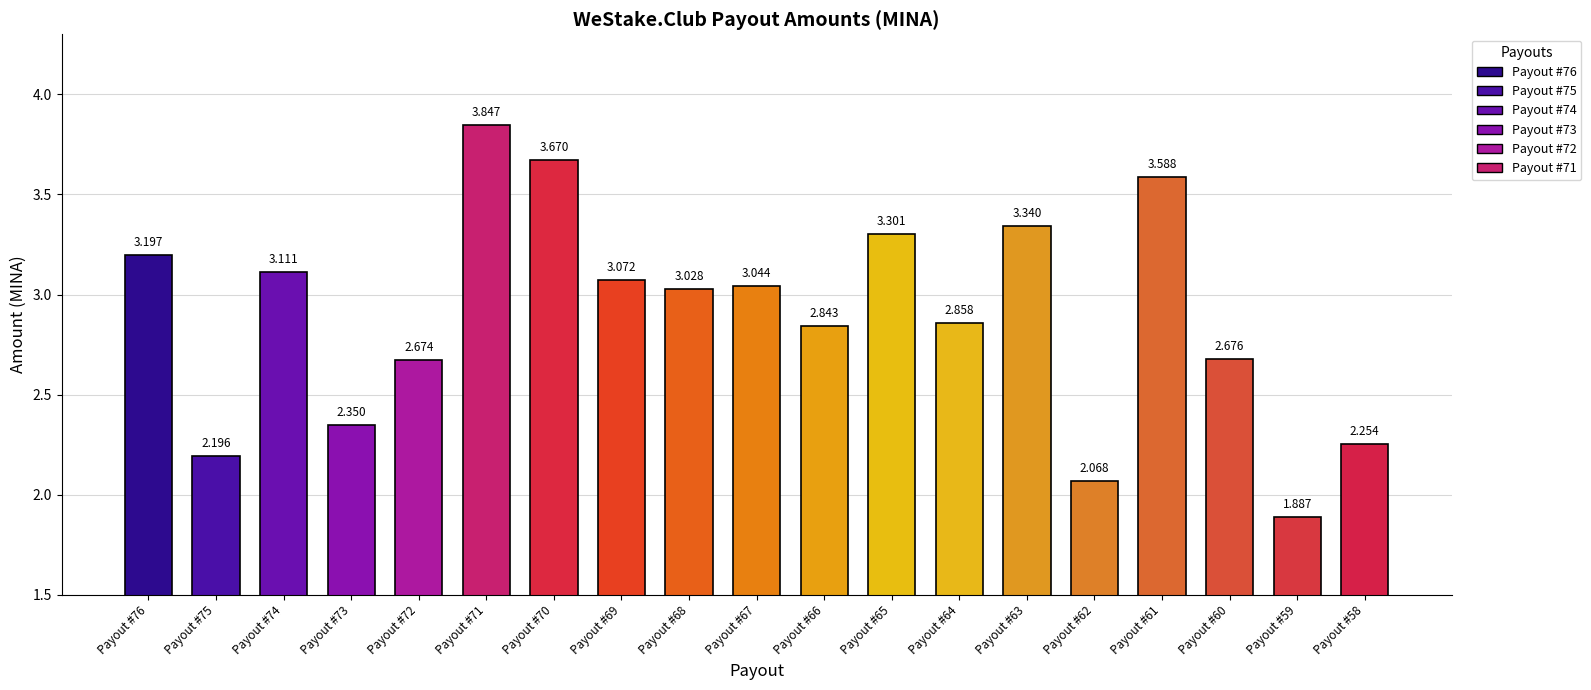

Rank the categories by value from lowest to highest.

Payout #59, Payout #62, Payout #75, Payout #58, Payout #73, Payout #72, Payout #60, Payout #66, Payout #64, Payout #68, Payout #67, Payout #69, Payout #74, Payout #76, Payout #65, Payout #63, Payout #61, Payout #70, Payout #71